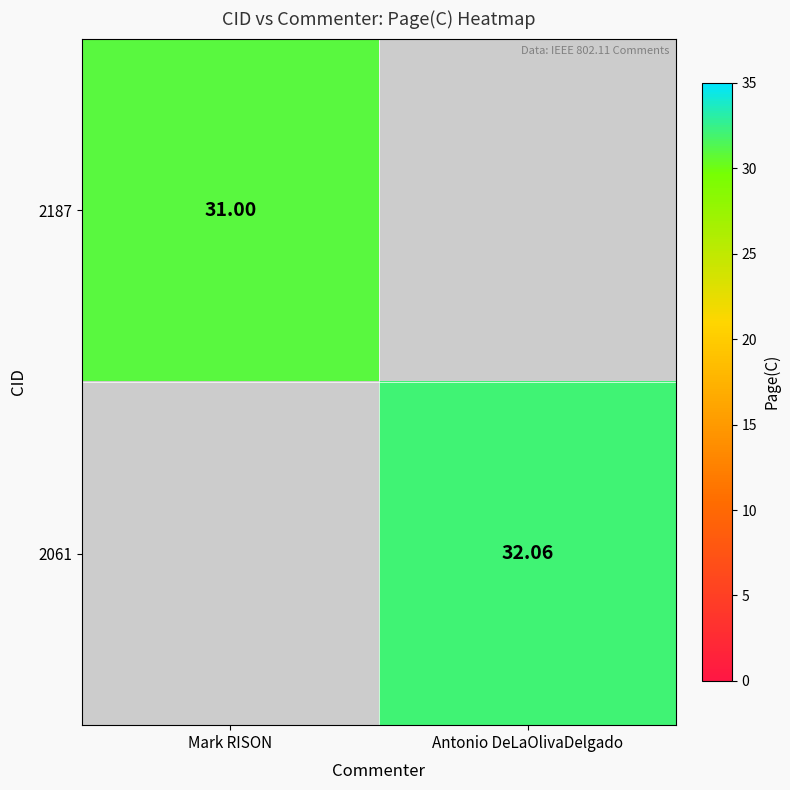

What is the maximum value for 2187?

31.0